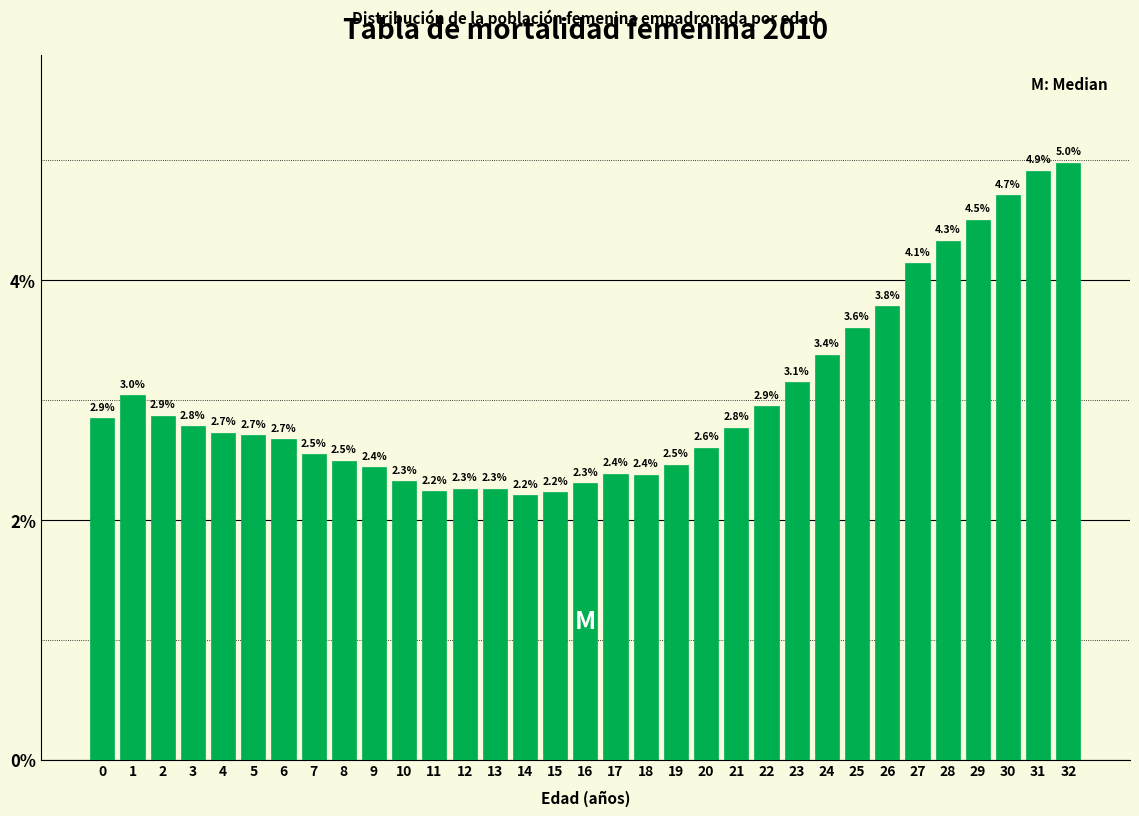

Reading left to right, what are all the values shown in this chart?

2.9	3.0	2.9	2.8	2.7	2.7	2.7	2.5	2.5	2.4	2.3	2.2	2.3	2.3	2.2	2.2	2.3	2.4	2.4	2.5	2.6	2.8	2.9	3.1	3.4	3.6	3.8	4.1	4.3	4.5	4.7	4.9	5.0